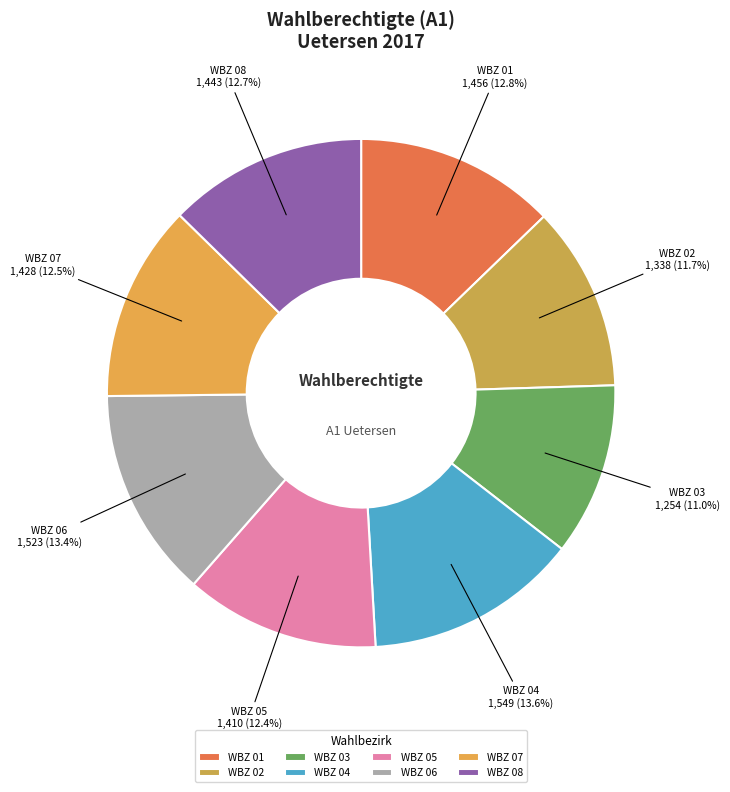

Which category has the smallest portion of the pie?

WBZ 03